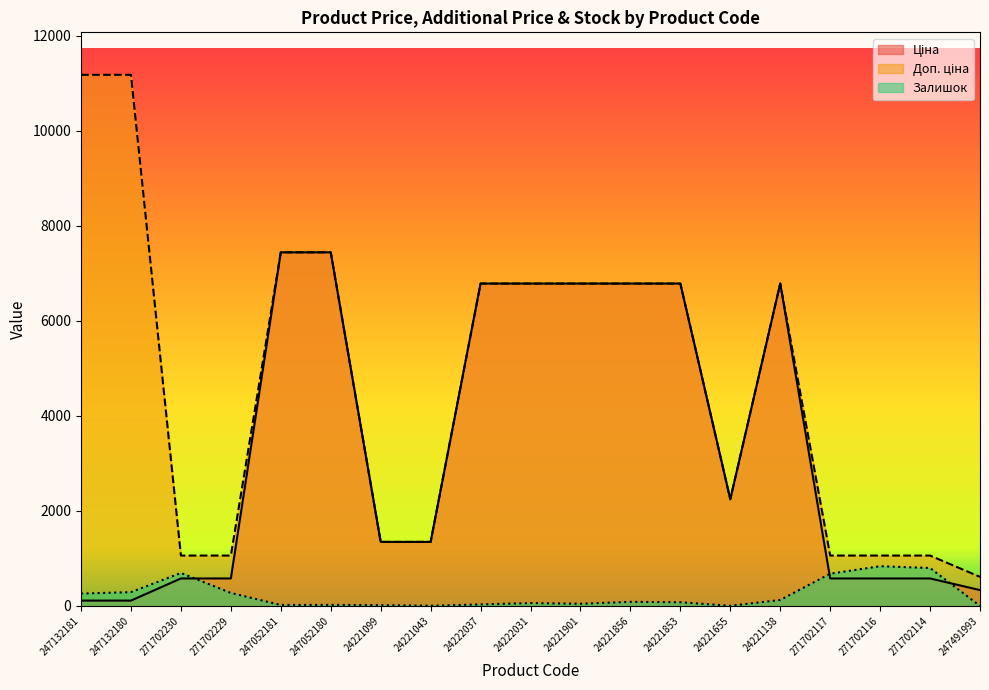

True or false: Залишок has a value of 417.2 at 271702229.

False